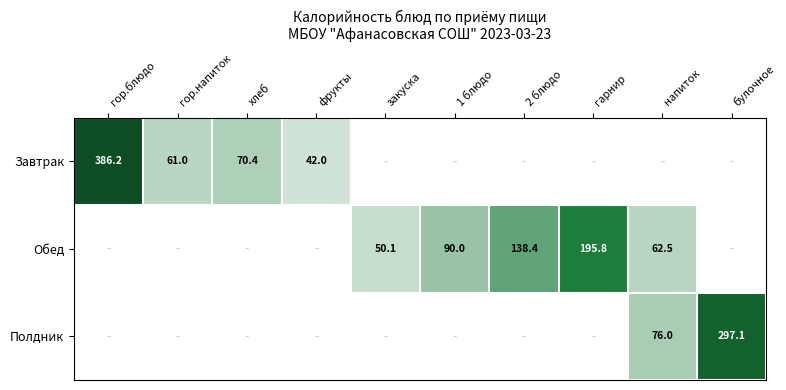

Is it true that Завтрак equals 93.6 at хлеб?

False